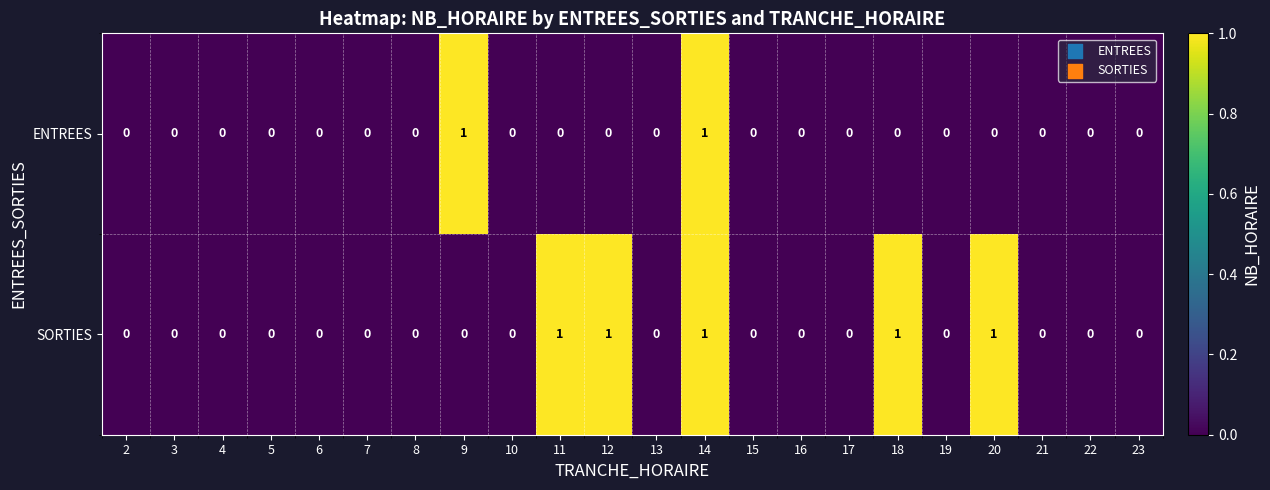

True or false: SORTIES has a value of 1 at 14.

True